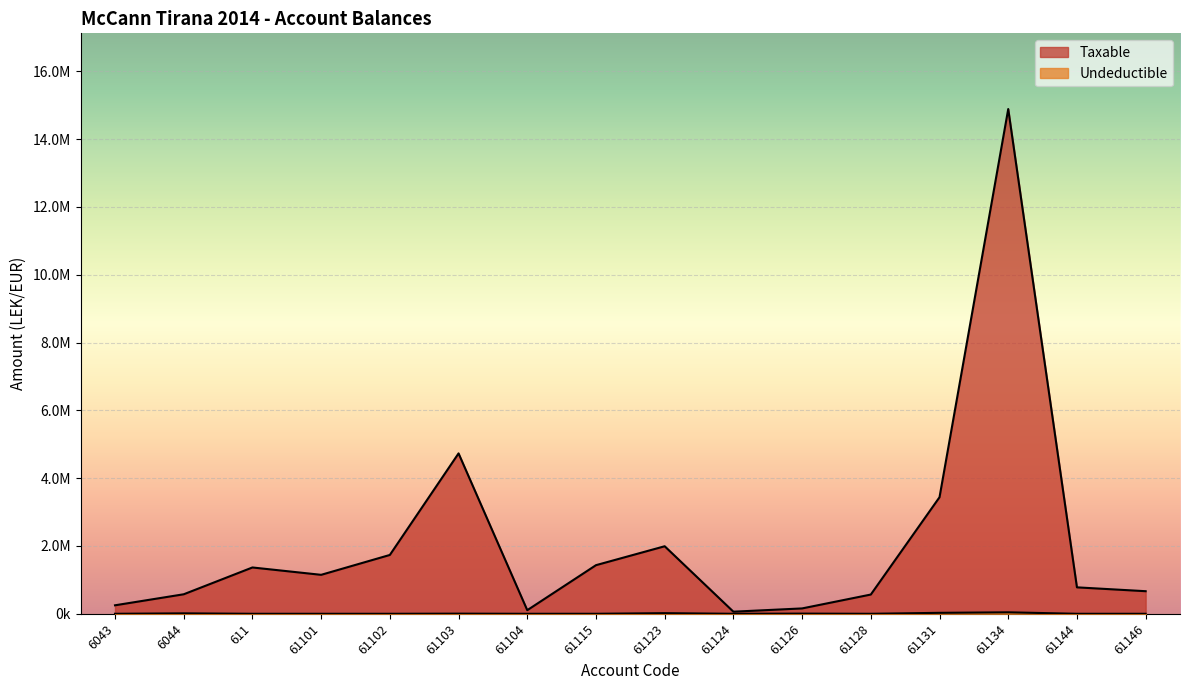

Does the chart display data point markers on the line(s)?

No